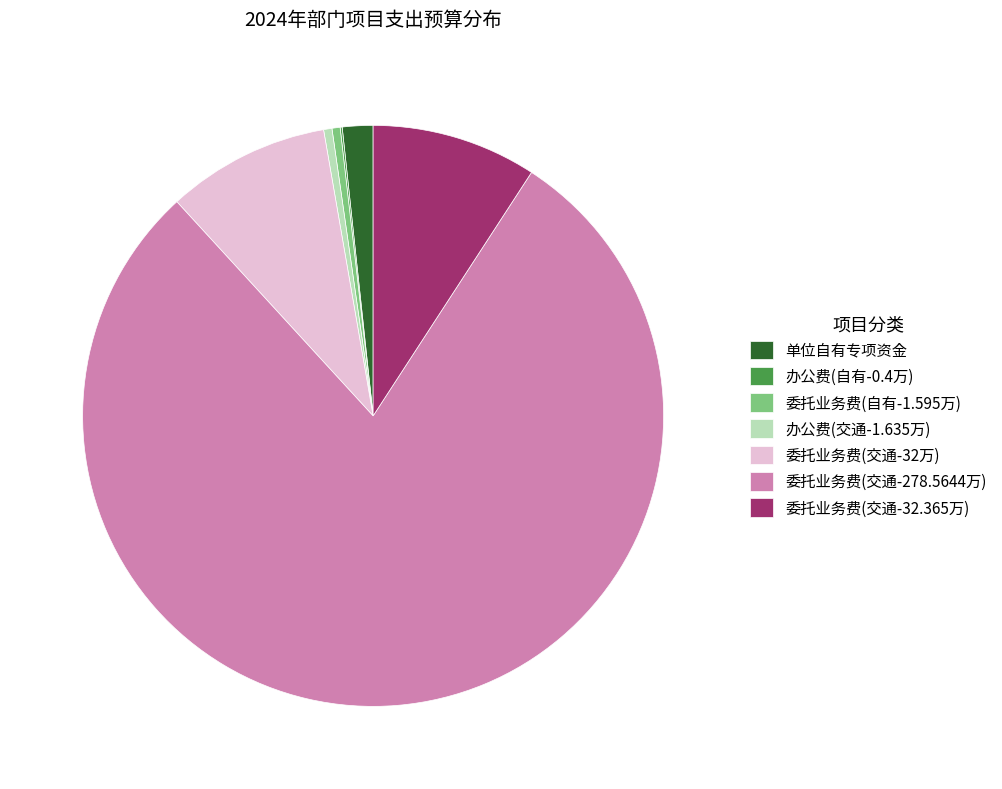

Does any single category account for the majority?

Yes